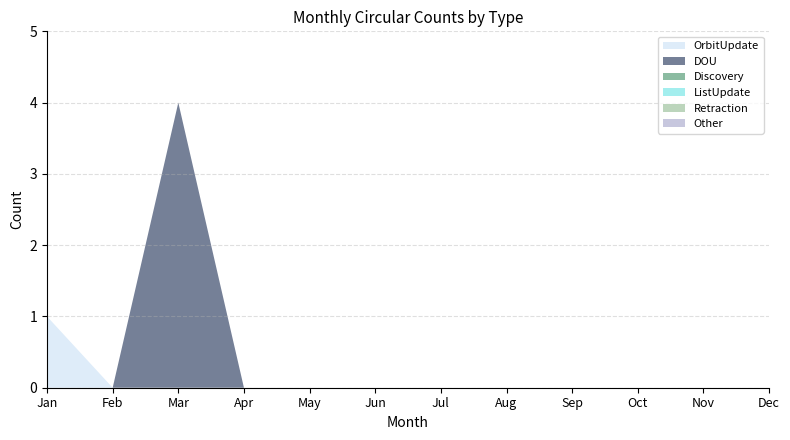

Reading left to right, transcribe all the data shown in this chart.

OrbitUpdate: 1	0	0	0	0	0	0	0	0	0	0	0
DOU: 0	0	4	0	0	0	0	0	0	0	0	0
Discovery: 0	0	0	0	0	0	0	0	0	0	0	0
ListUpdate: 0	0	0	0	0	0	0	0	0	0	0	0
Retraction: 0	0	0	0	0	0	0	0	0	0	0	0
Other: 0	0	0	0	0	0	0	0	0	0	0	0